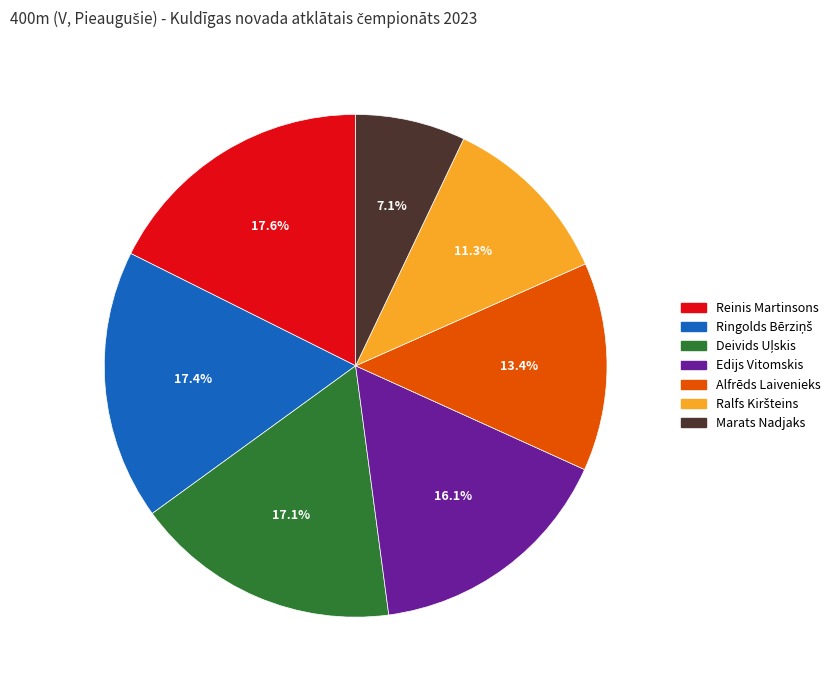

Which slice is the smallest?

Marats Nadjaks